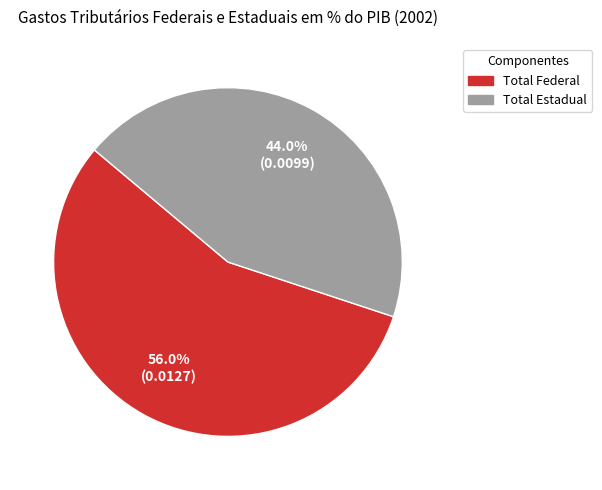

Which category has the biggest portion of the pie?

Total Federal